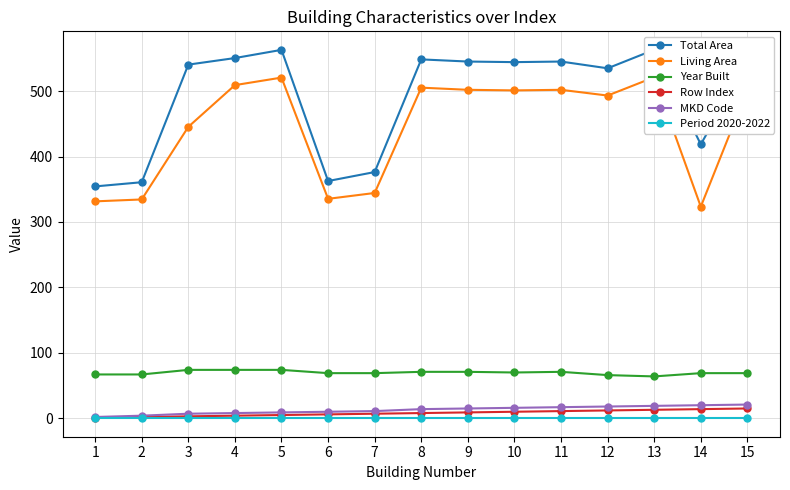

List the labels in order of Year Built value, largest first.

3, 4, 5, 8, 9, 11, 10, 6, 7, 14, 15, 1, 2, 12, 13